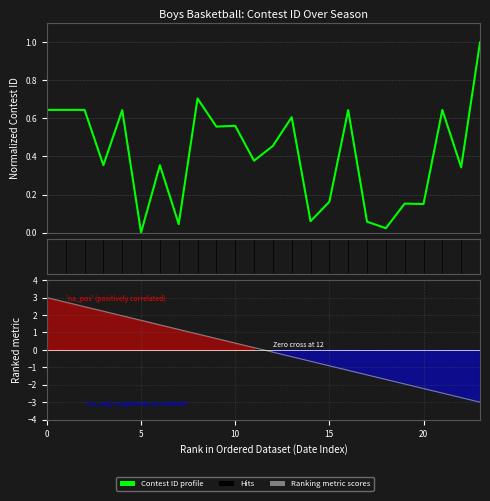

True or false: Ranking metric scores and Contest ID profile intersect in this chart.

True